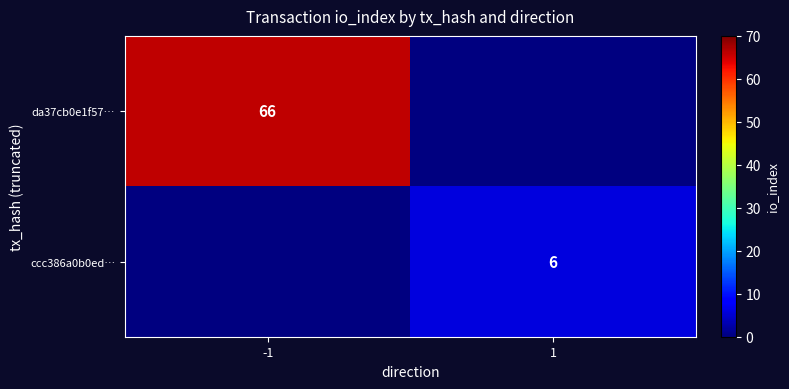

The da37cb0e1f57… series shows 25.0 at -1. True or false?

False